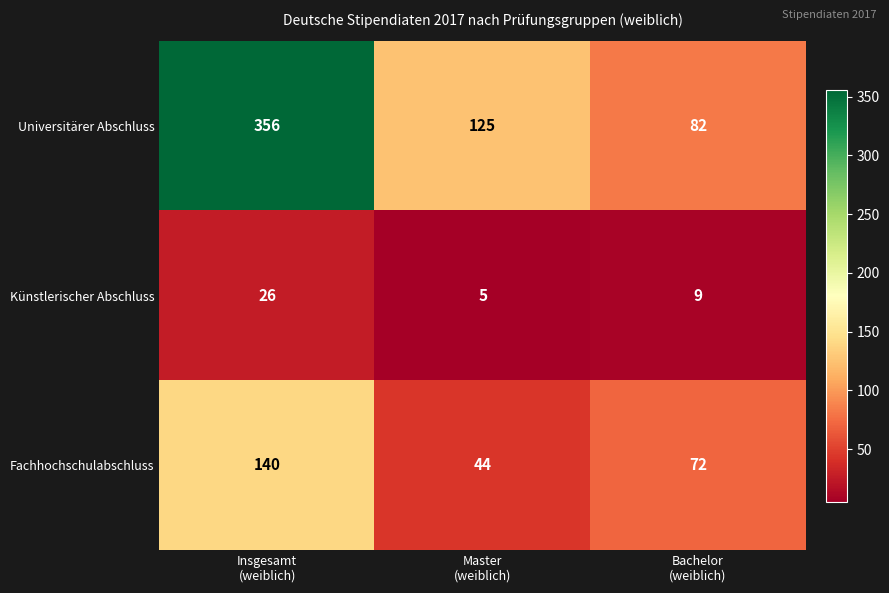

How many series are shown in this chart?

3